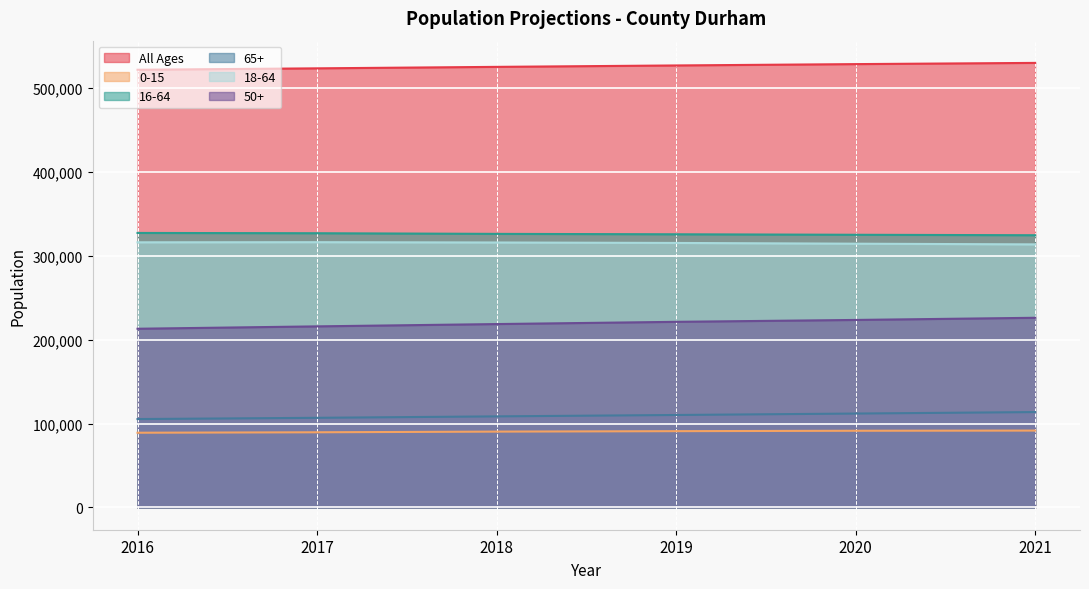

What is the difference between the highest and lowest values at 2021?

438271.9